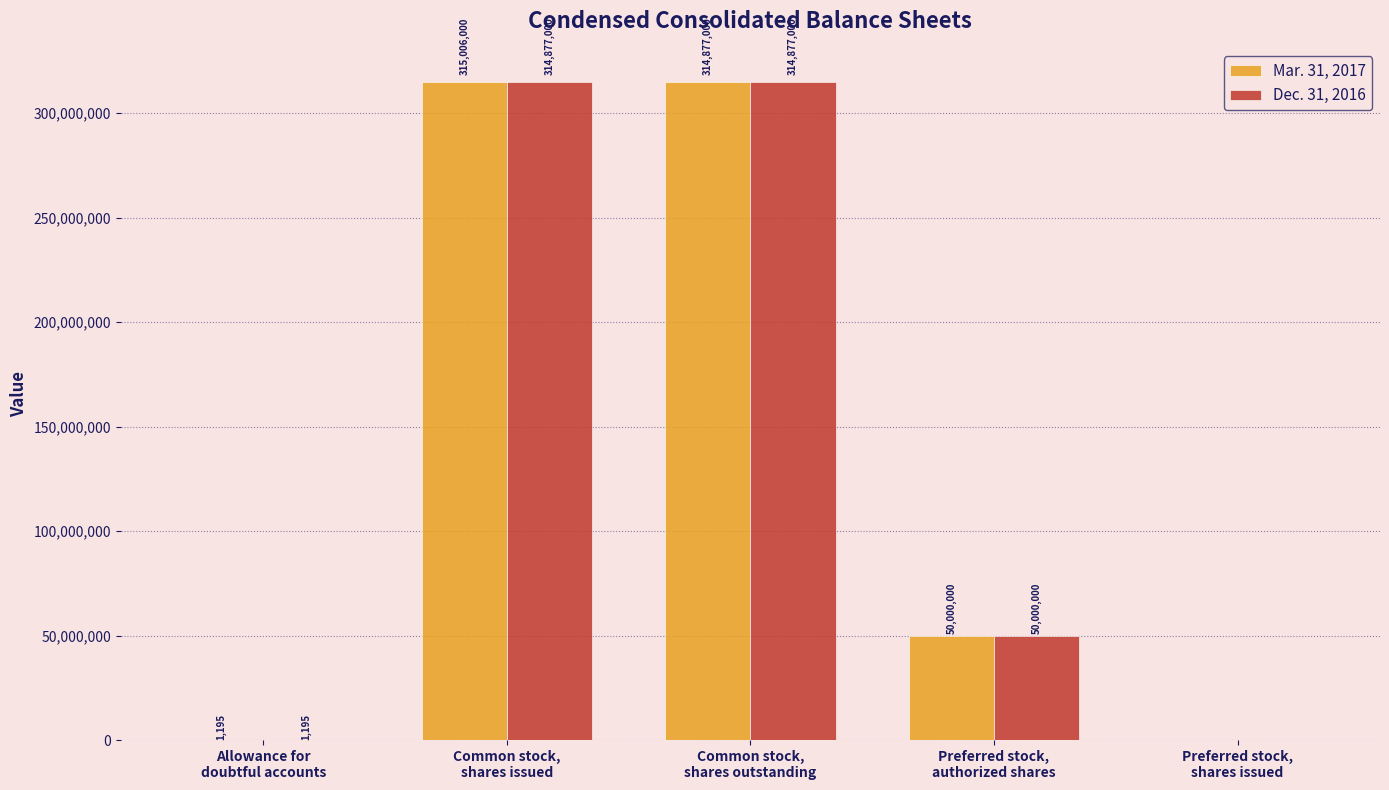

Reading left to right, list all the values displayed in this chart.

Mar. 31, 2017: Allowance for
doubtful accounts=1195	Common stock,
shares issued=315006000	Common stock,
shares outstanding=314877000	Preferred stock,
authorized shares=50000000	Preferred stock,
shares issued=0
Dec. 31, 2016: Allowance for
doubtful accounts=1195	Common stock,
shares issued=314877000	Common stock,
shares outstanding=314877000	Preferred stock,
authorized shares=50000000	Preferred stock,
shares issued=0